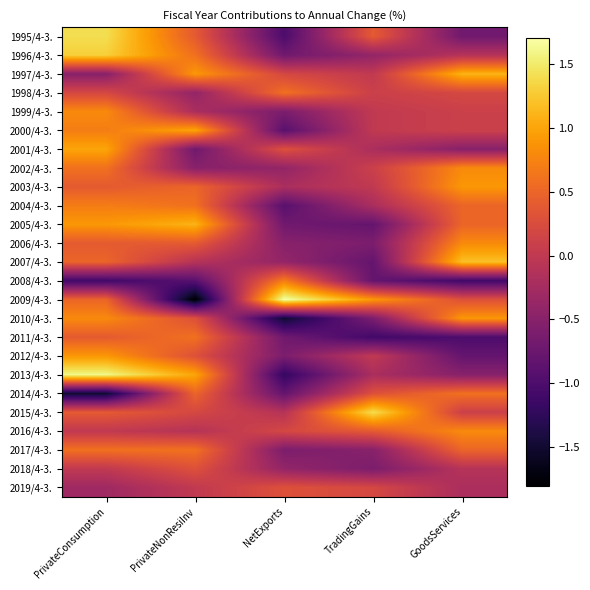

At which category does the chart reach its minimum across all series?

PrivateNonResiInv